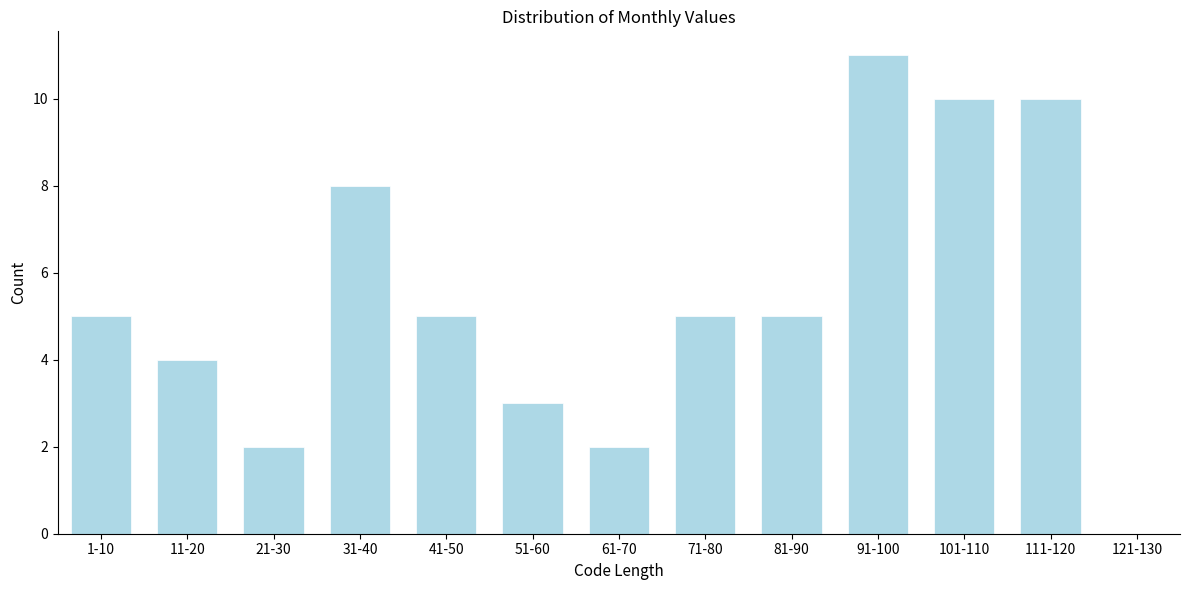

Reading right to left, transcribe all the data shown in this chart.

121-130=0	111-120=10	101-110=10	91-100=11	81-90=5	71-80=5	61-70=2	51-60=3	41-50=5	31-40=8	21-30=2	11-20=4	1-10=5